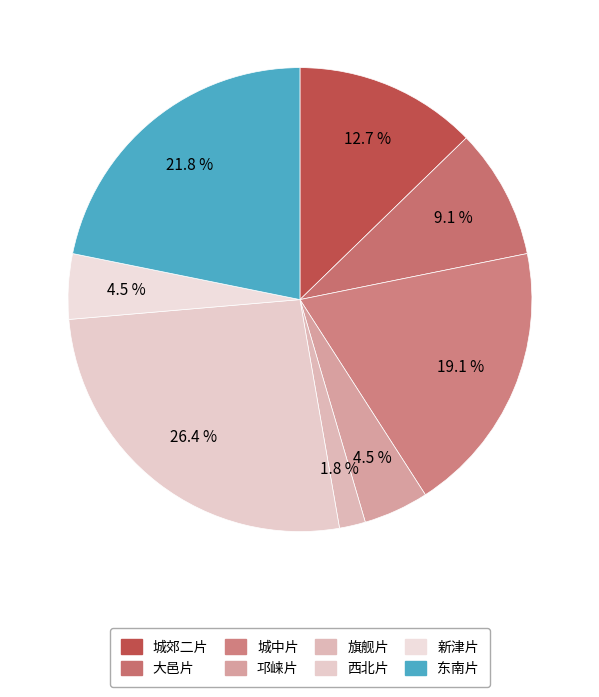

Is there any slice that represents more than half of the pie?

No